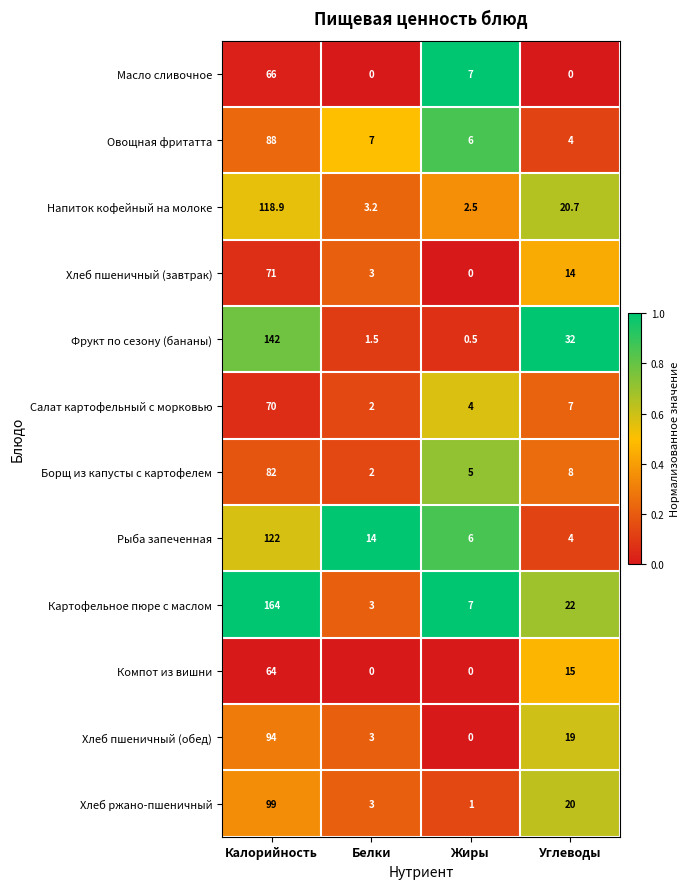

At which label does Фрукт по сезону (бананы) first exceed 32?

Калорийность